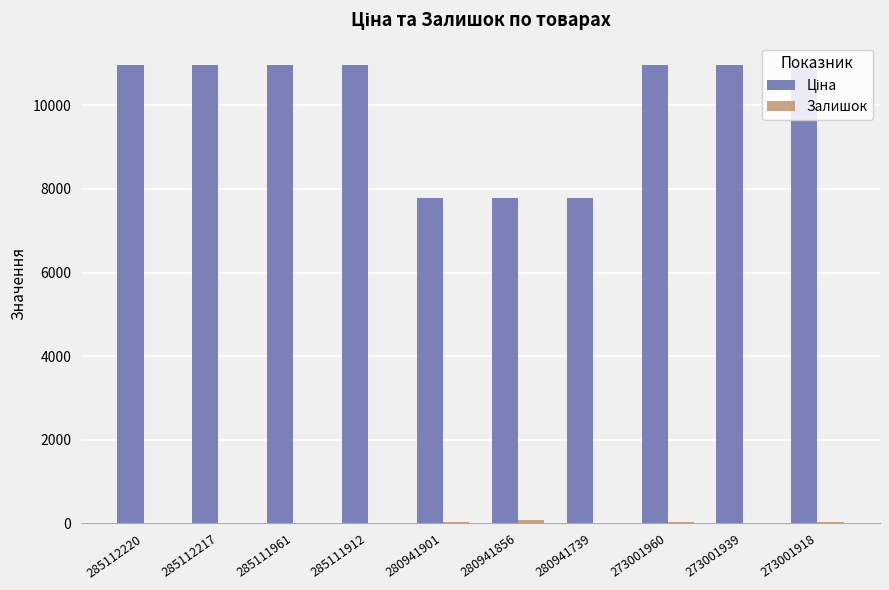

Which series has the largest total across all categories?

Ціна